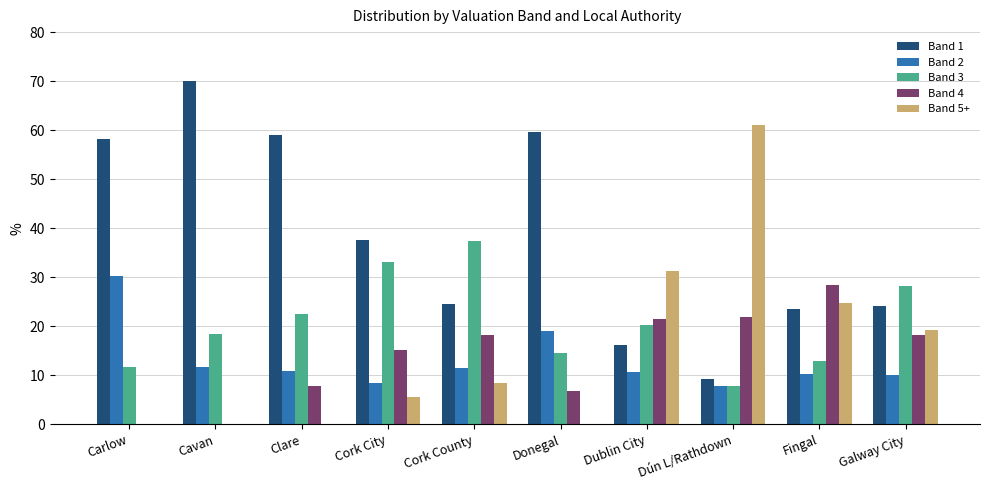

What is the total value across all series at Fingal?

100.0